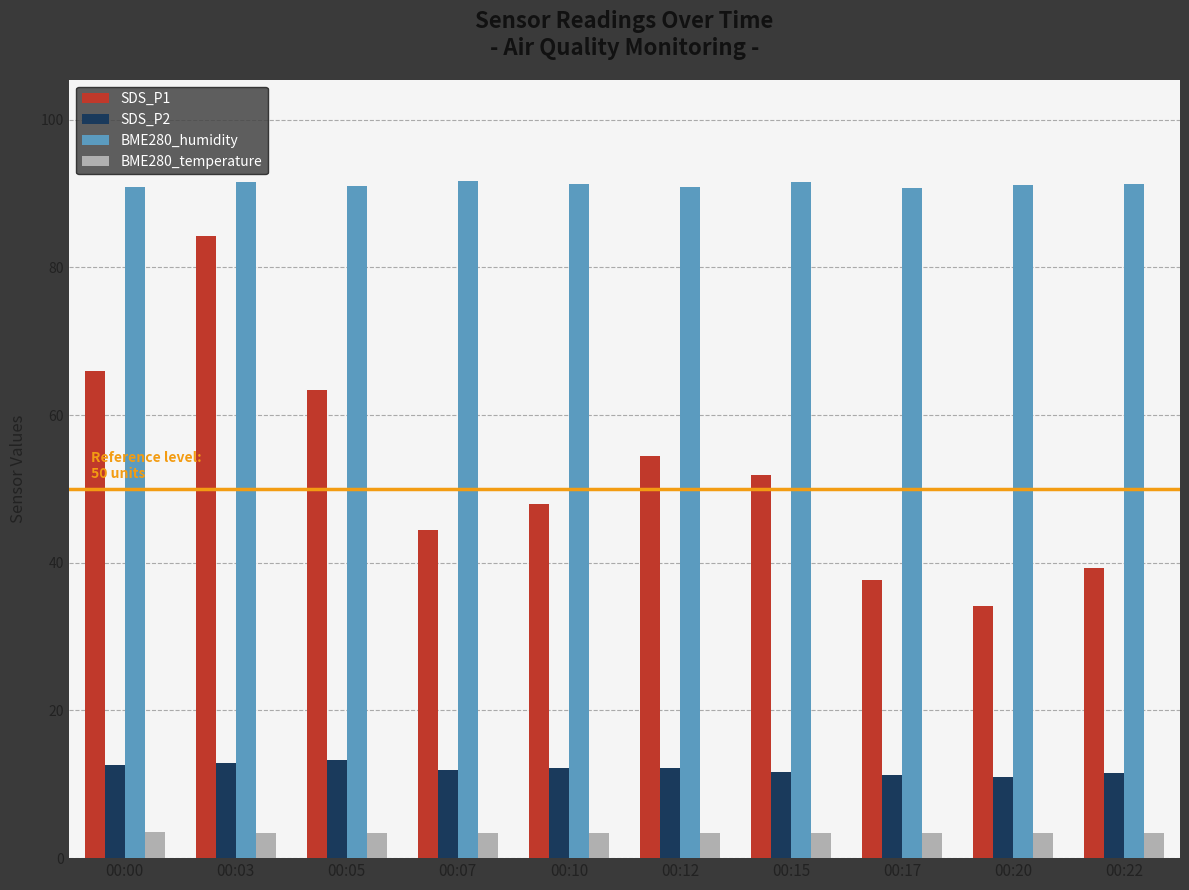

How many categories are shown in the chart?

10